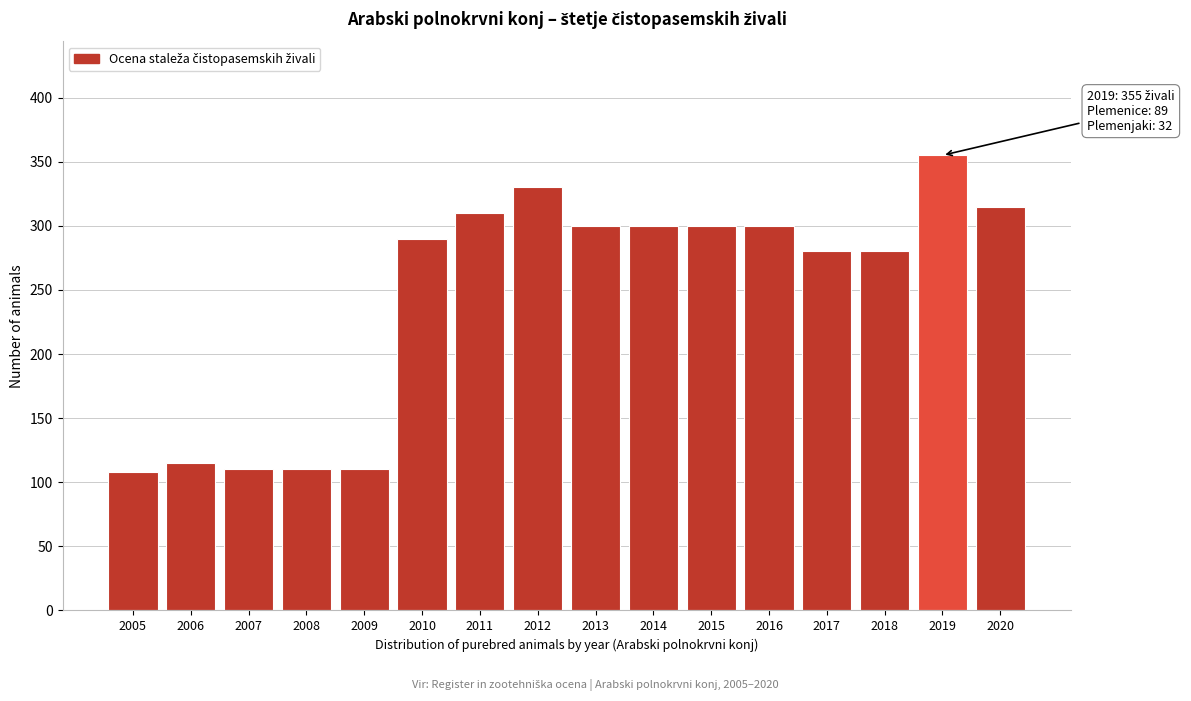

Reading left to right, list all the values displayed in this chart.

108	115	110	110	110	290	310	330	300	300	300	300	280	280	355	315